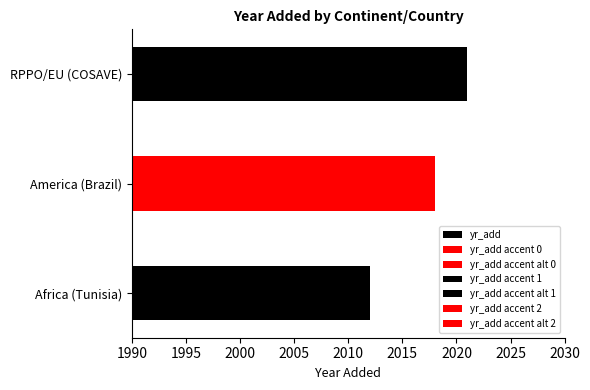

Reading right to left, list all the values displayed in this chart.

2021	2018	2012